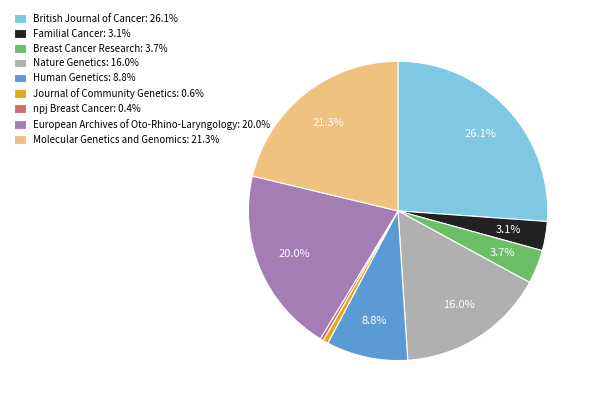

How many segments does this pie chart have?

9